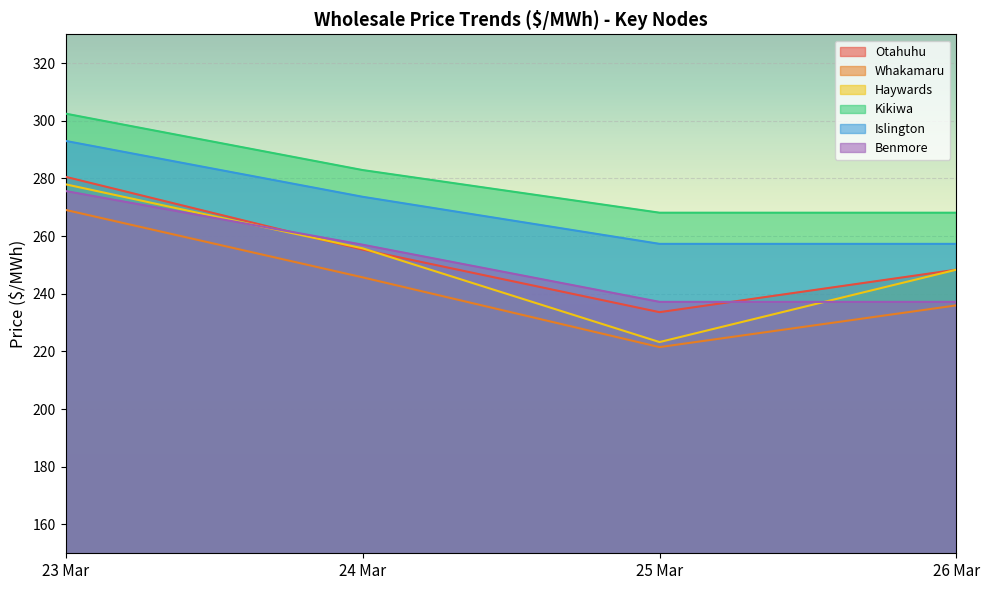

At which label does Islington first exceed 273?

23 Mar